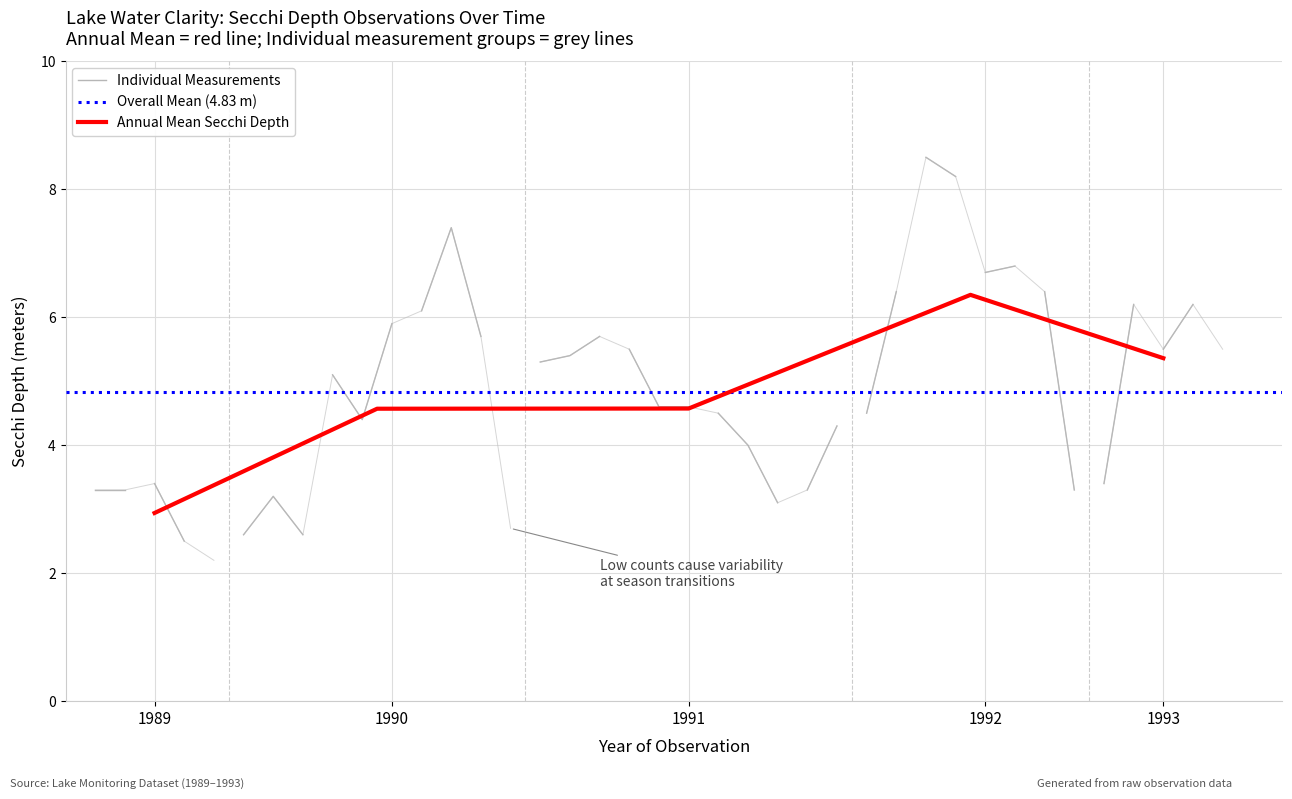

True or false: Annual Mean Secchi Depth has a value of 5.4 at 1993.

True